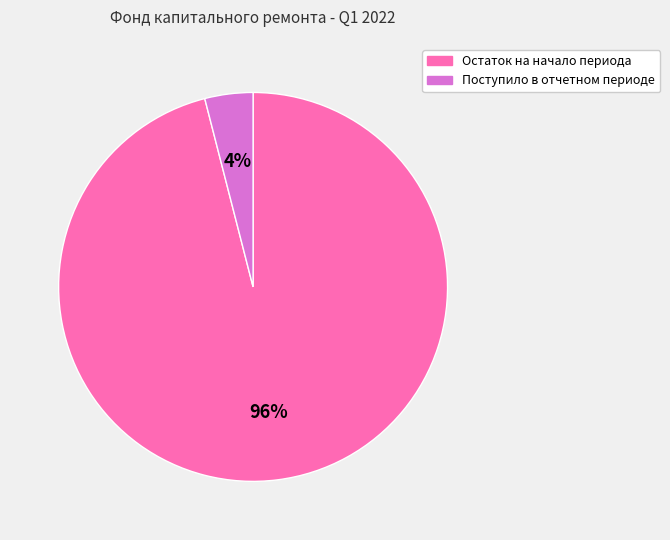

To the nearest percent, what is the average slice percentage?

50%